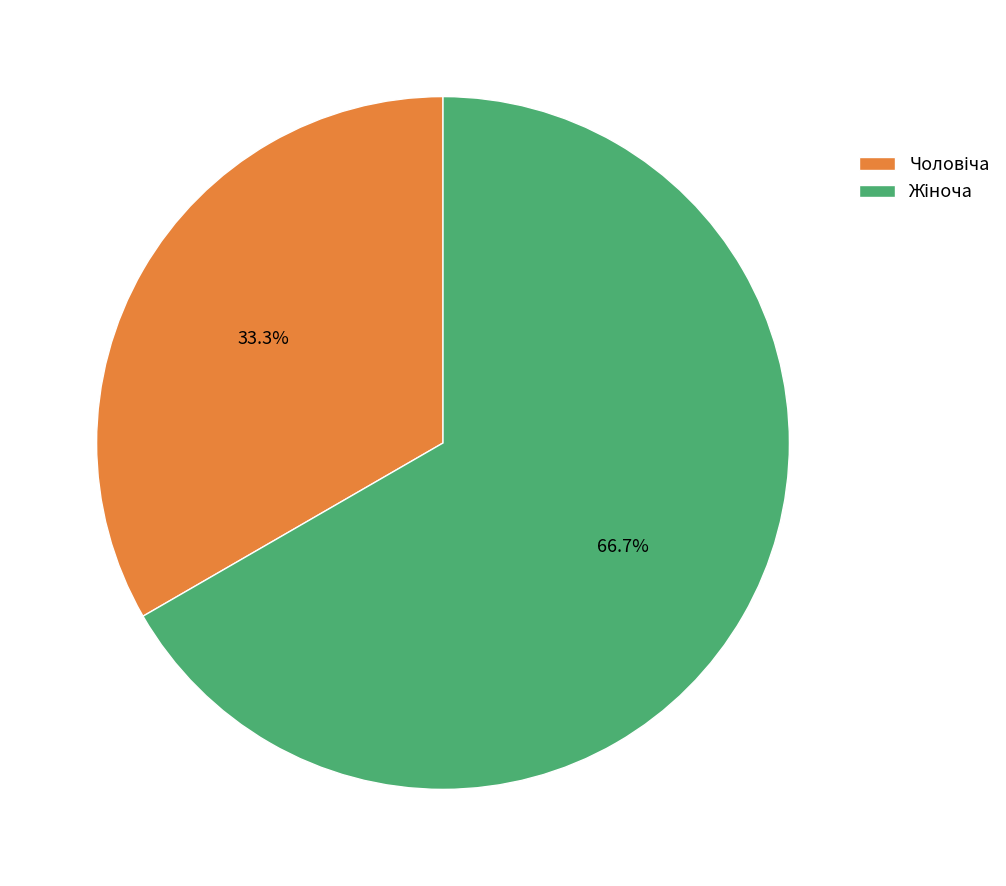

Is there any slice that represents more than half of the pie?

Yes